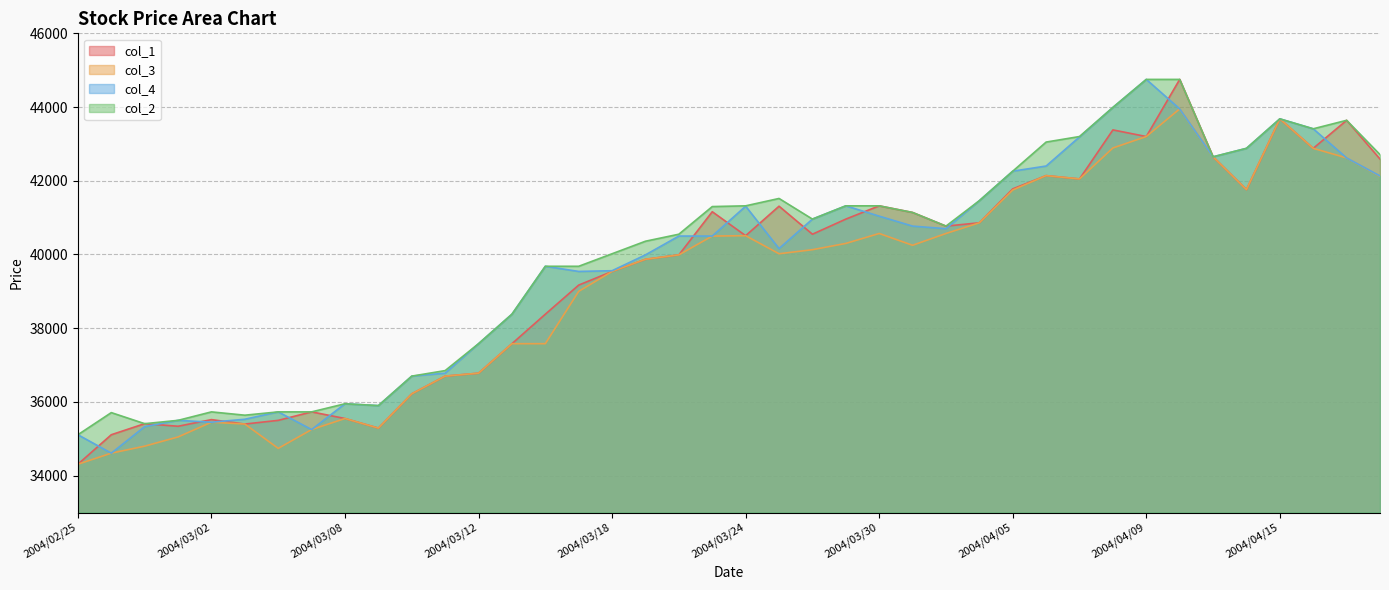

In col_1, how many points are lower than both neighbors (excluding endpoints)?

10